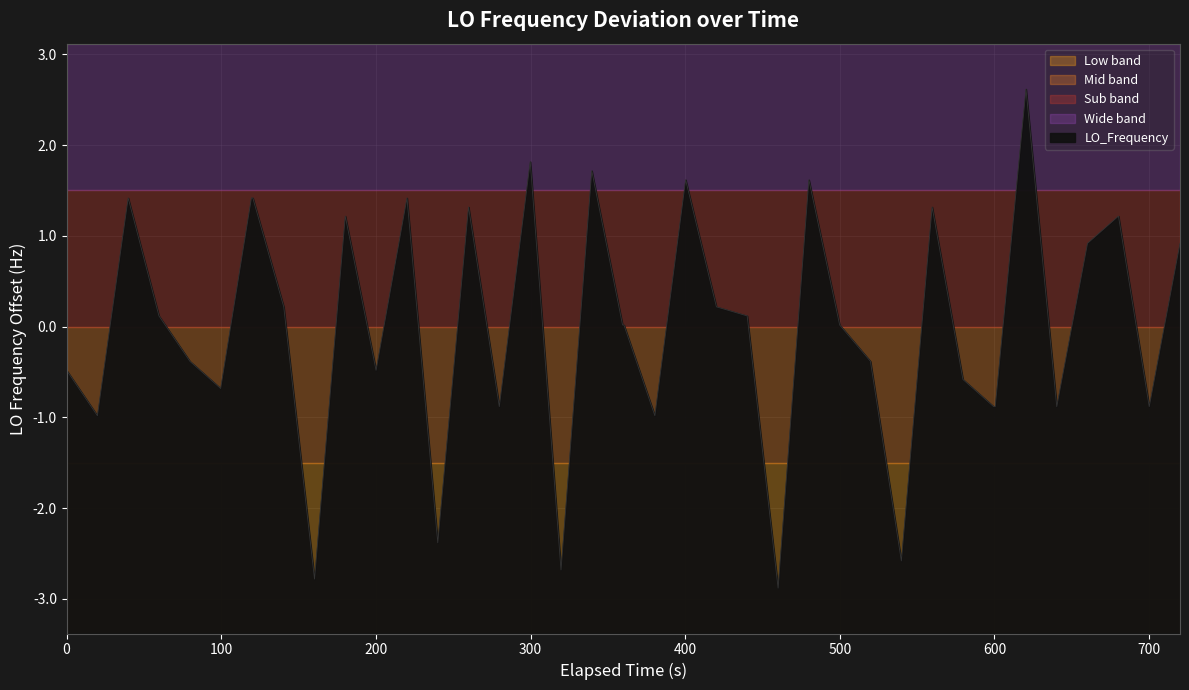

What is the minimum value shown in the chart?

-2.9